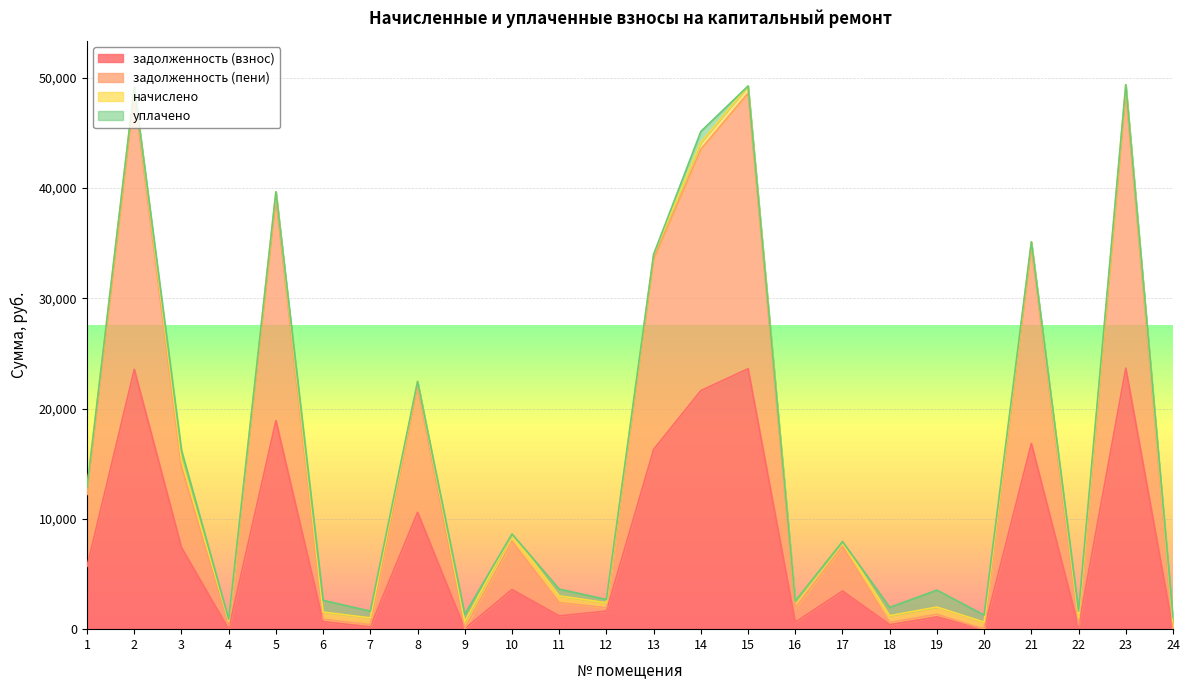

Which category has the lowest value in the задолженность (пени) series?

20